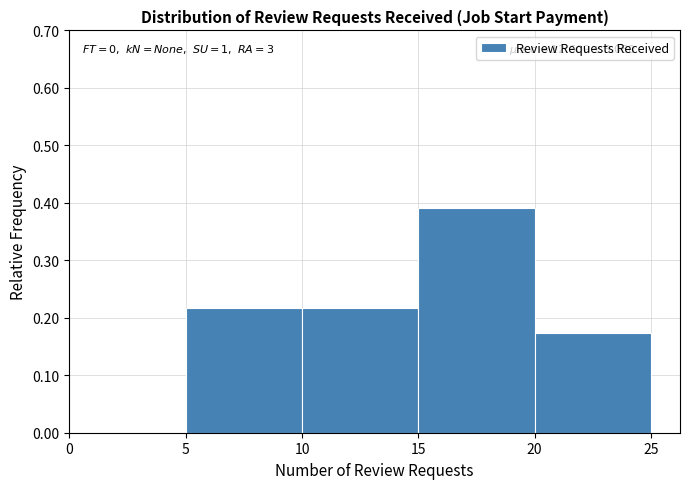

Over which range of the x-axis is the bar tallest?

15 to 20